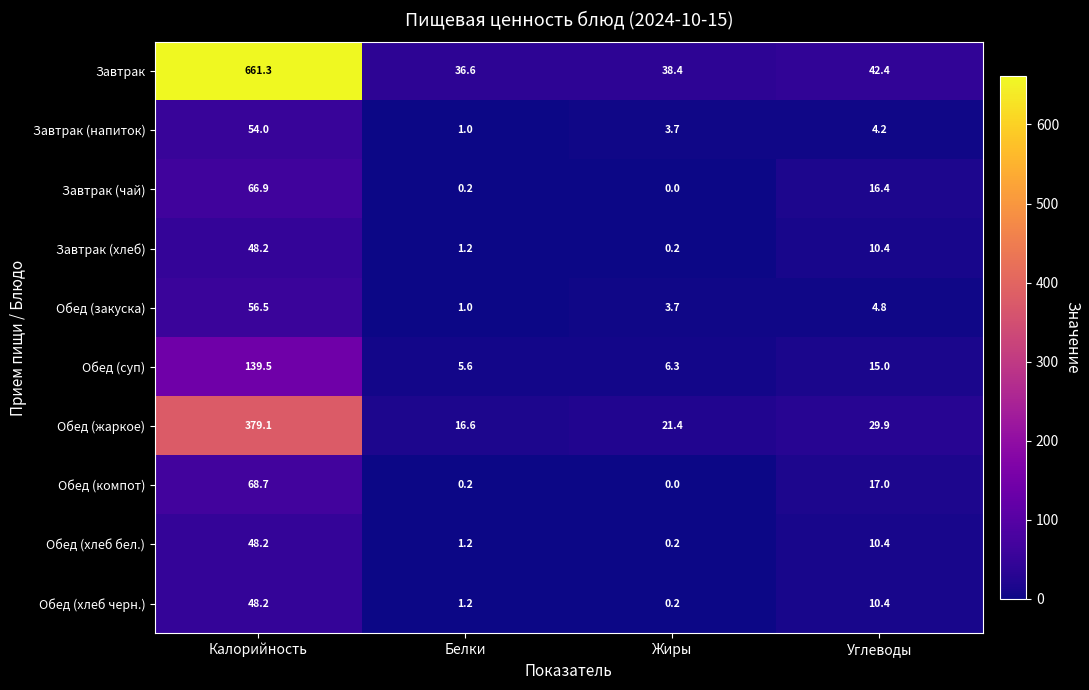

What is the total value across all series at Углеводы?

160.9